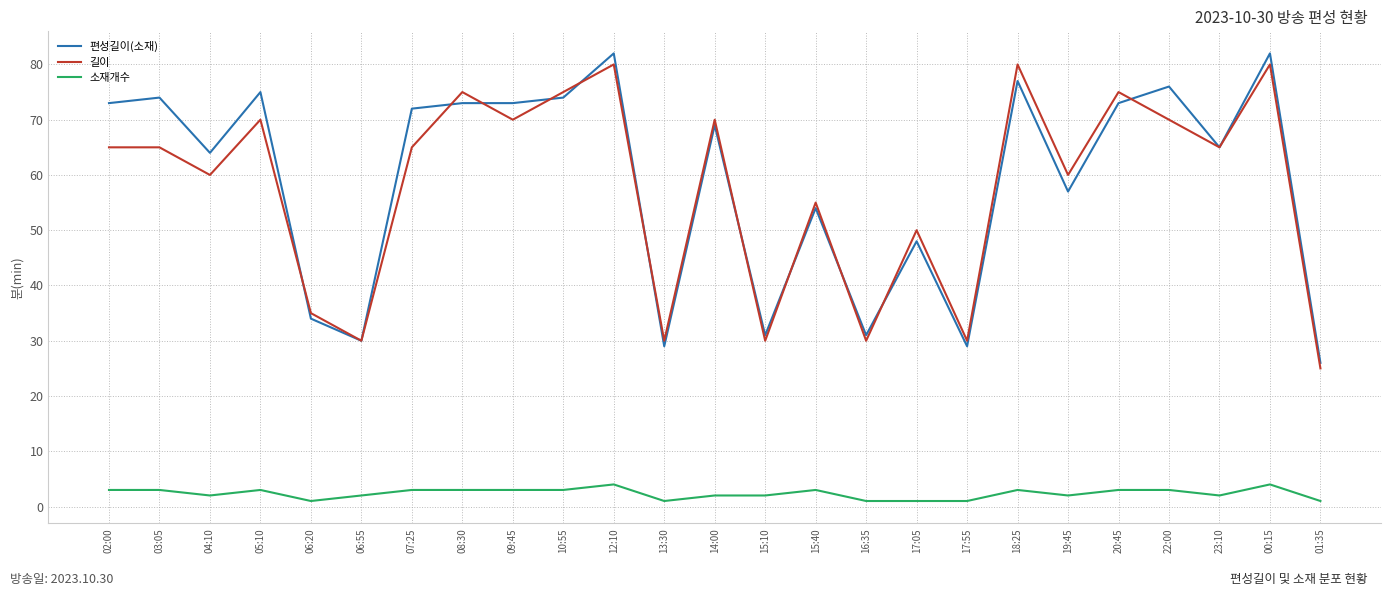

True or false: 소재개수 and 길이 intersect in this chart.

False